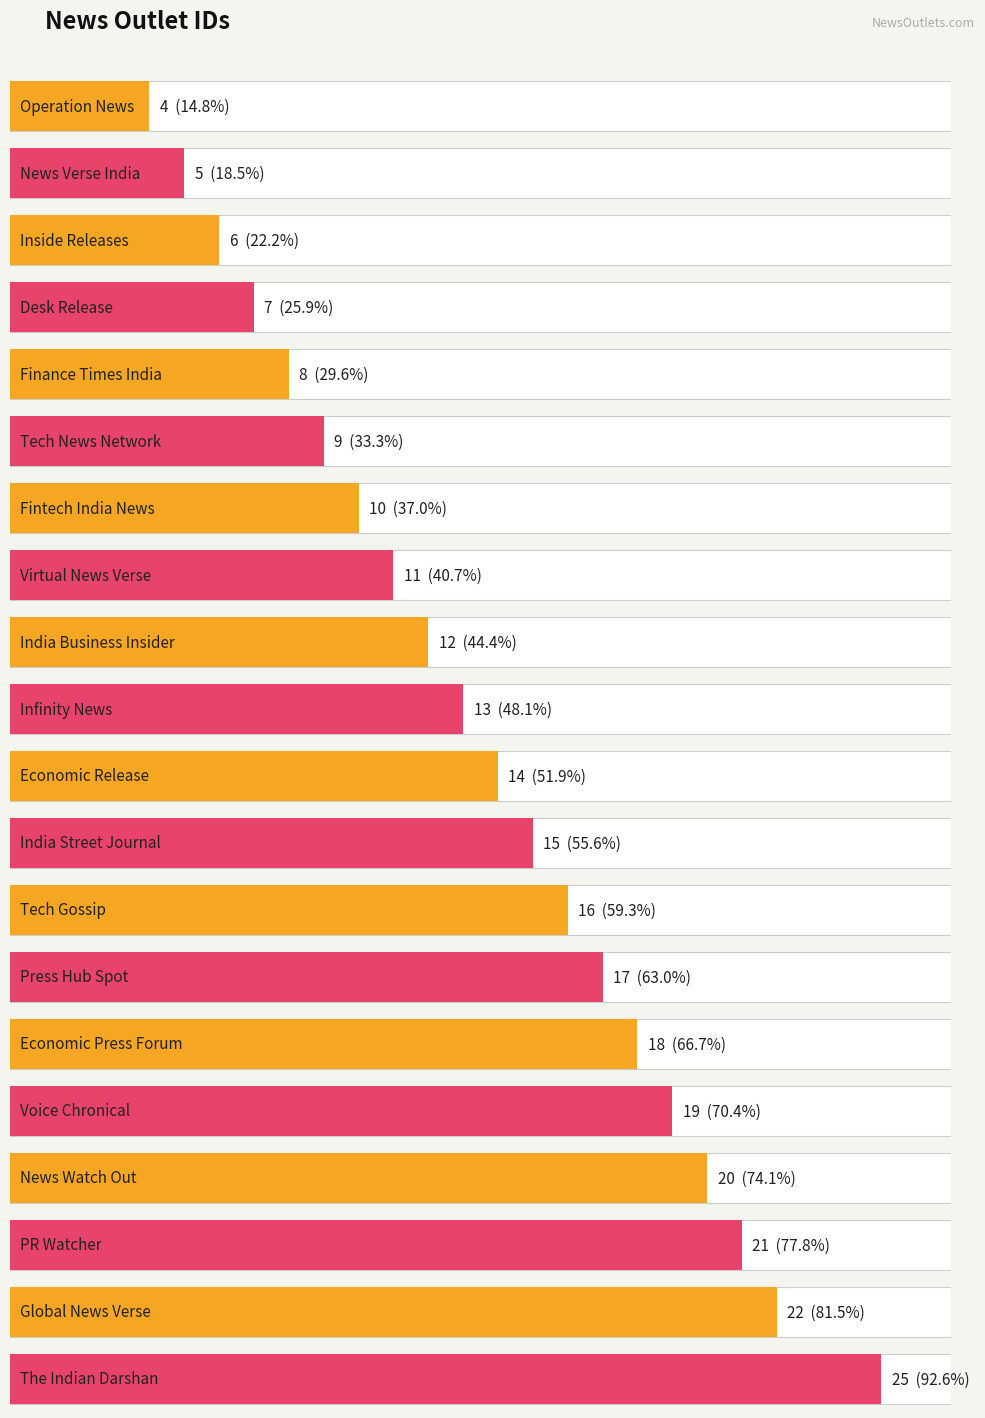

What position from the left is India Business Insider?

9